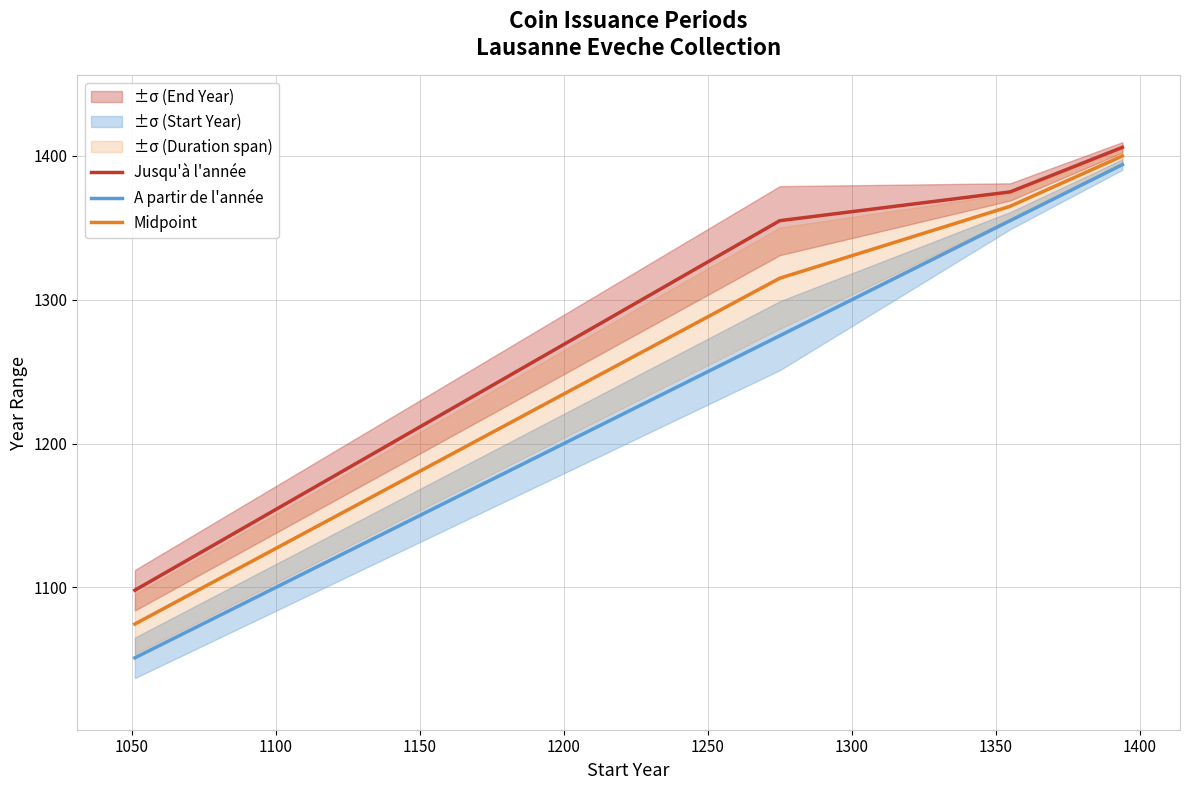

True or false: A partir de l'année and Midpoint intersect in this chart.

False